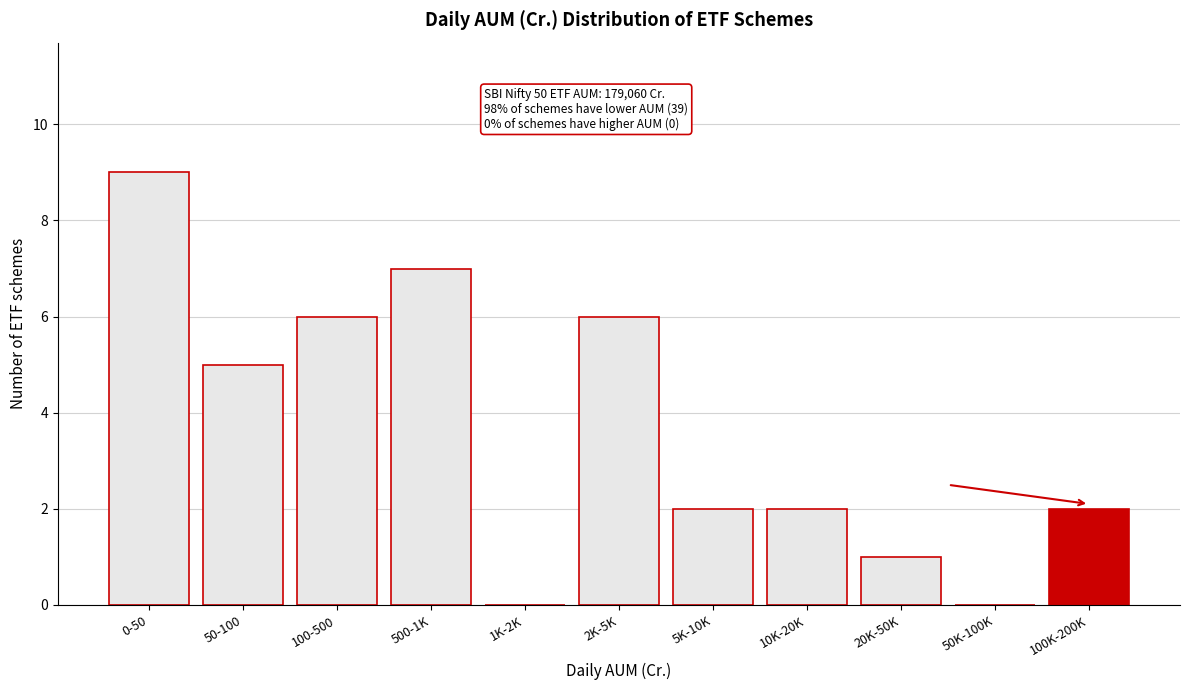

Reading left to right, transcribe all the data shown in this chart.

0-50=9	50-100=5	100-500=6	500-1K=7	1K-2K=0	2K-5K=6	5K-10K=2	10K-20K=2	20K-50K=1	50K-100K=0	100K-200K=2